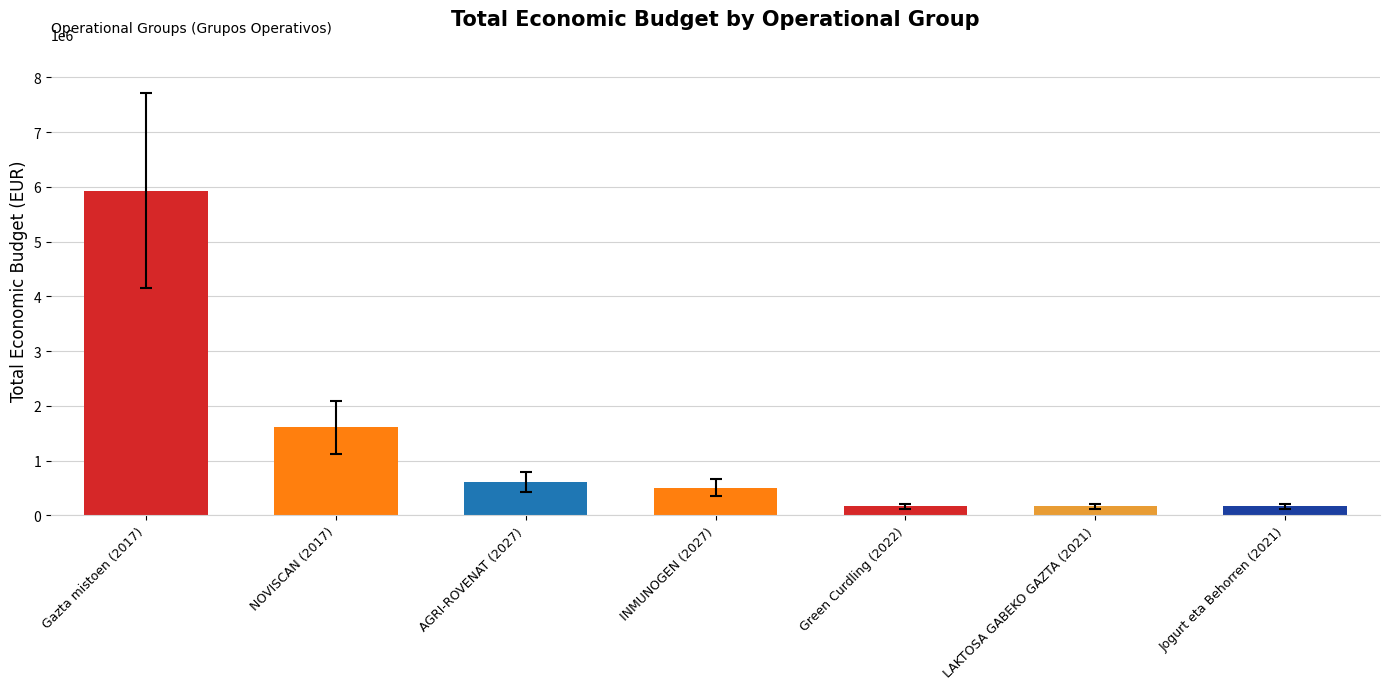

What is the label of the 6th bar from the right?

NOVISCAN (2017)